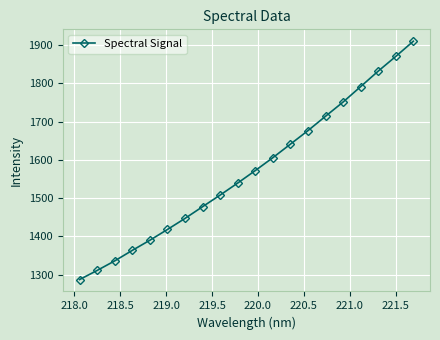

What is the sum of all values?

31437.3